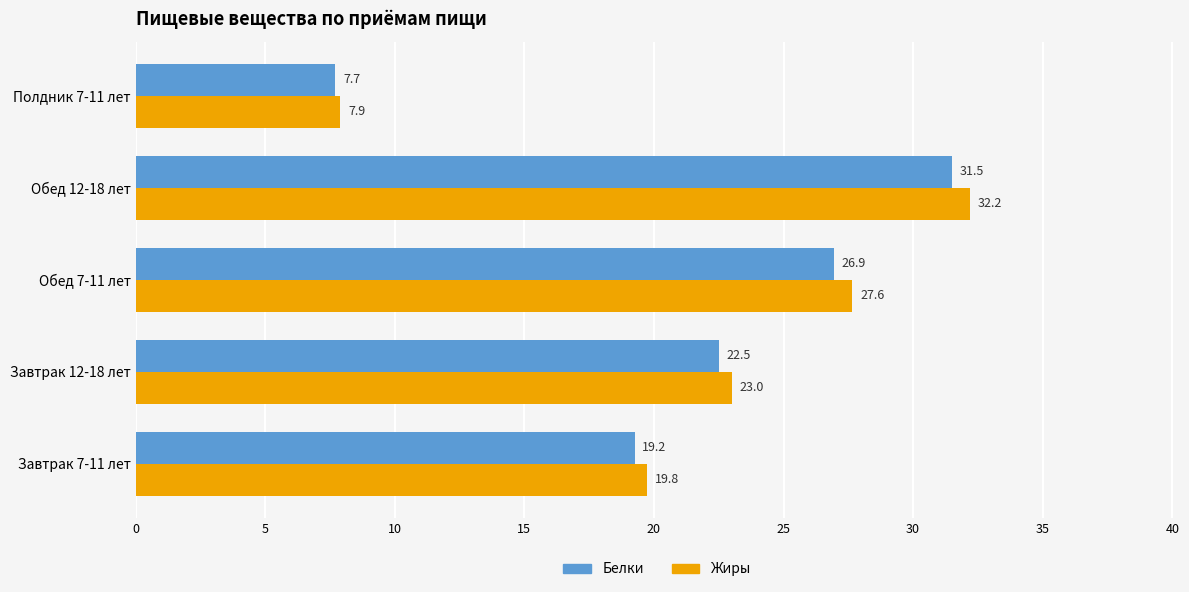

At which category does the chart reach its minimum across all series?

Полдник 7-11 лет